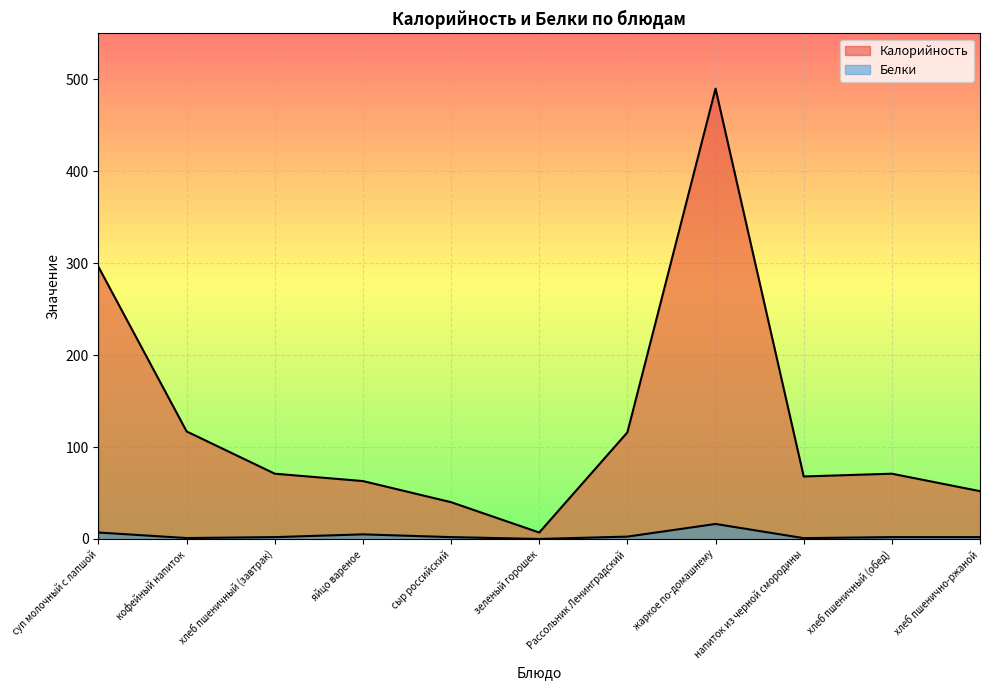

How many values in the Калорийность series are below 71?

5